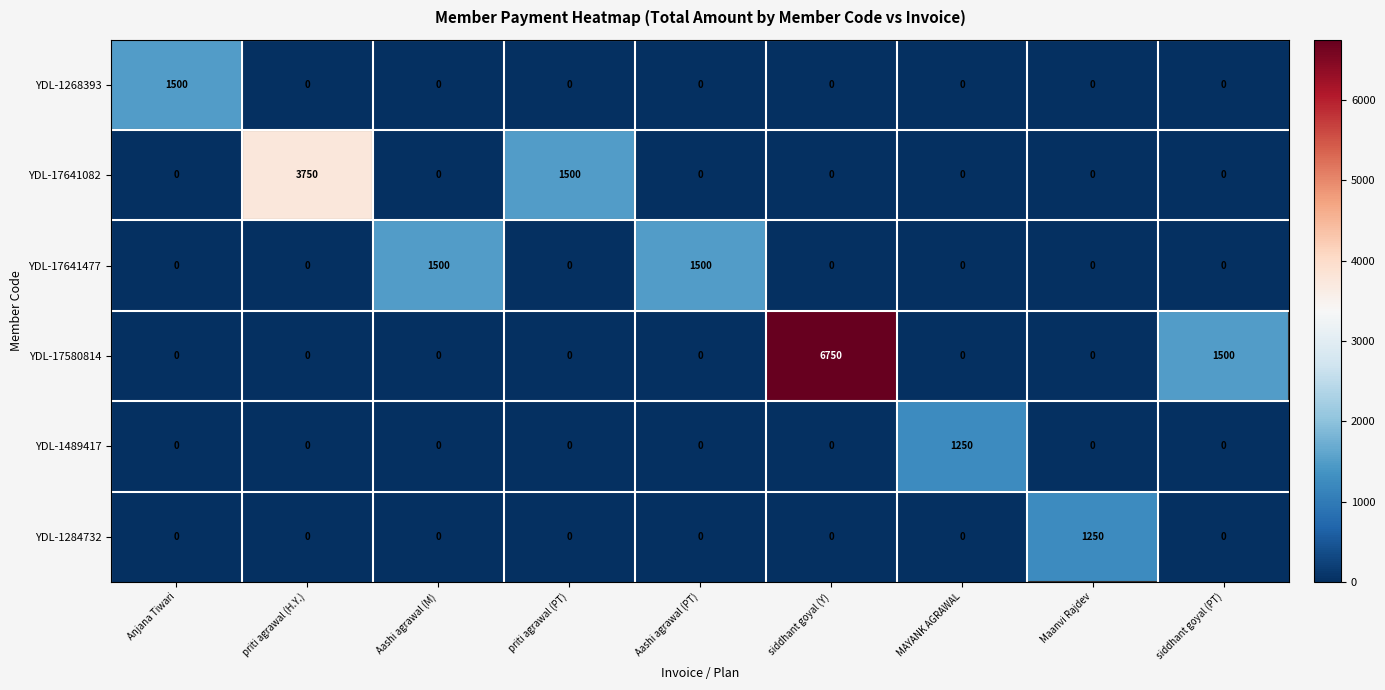

Between siddhant goyal (Y) and Maanvi Rajdev, which series saw the biggest shift?

YDL-17580814